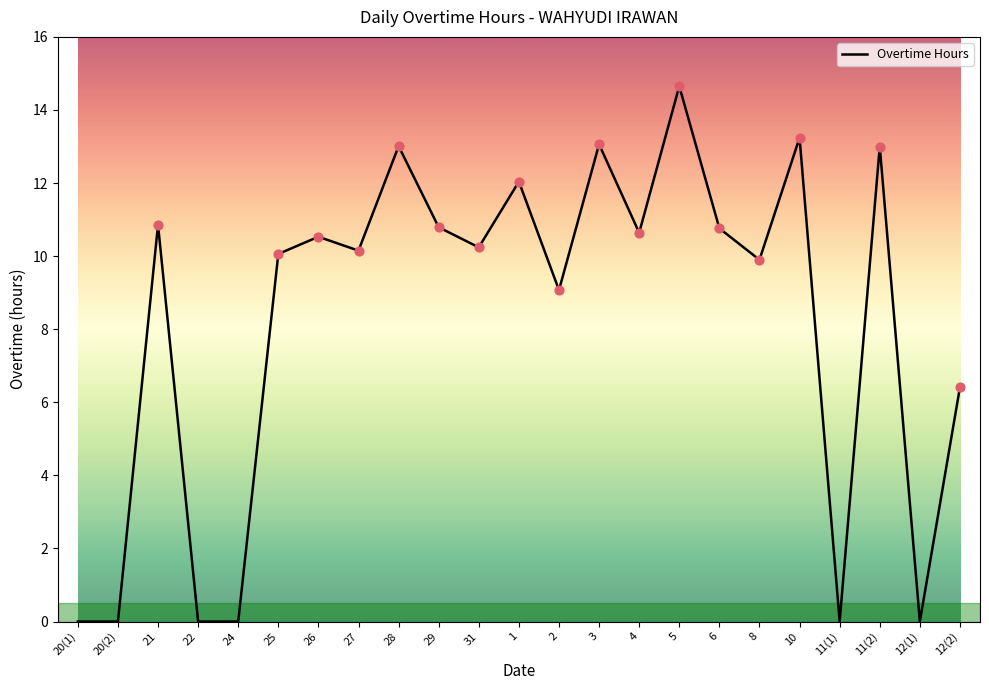

Between 1 and 21, which is larger?

1